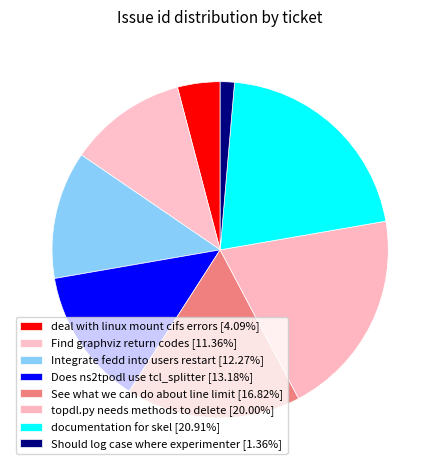

Does deal with linux mount cifs errors account for over 50% of the chart?

No